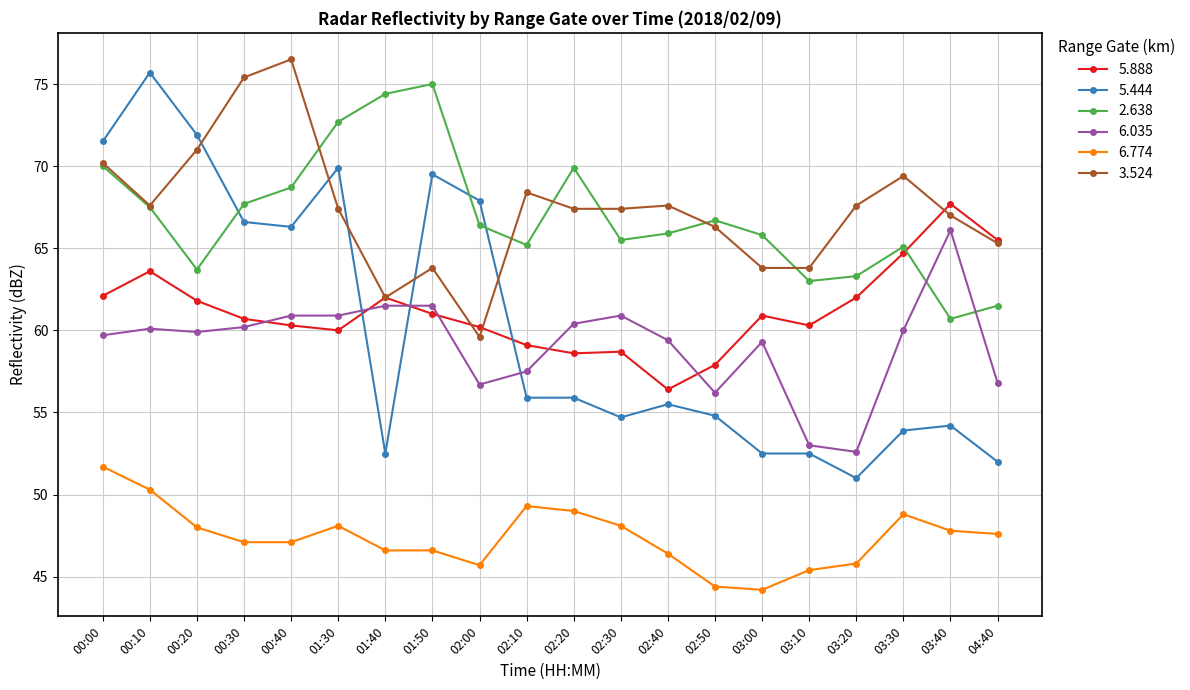

How many data points in 5.444 are less than 55?

9